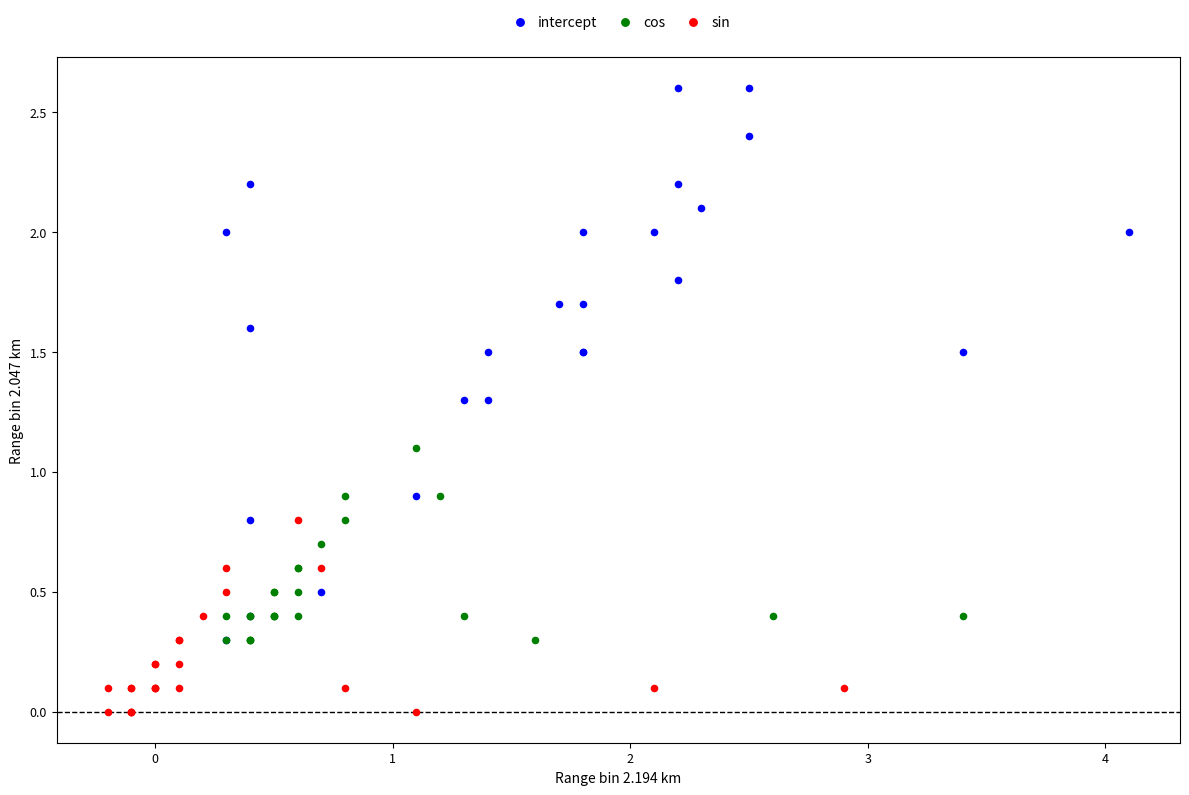

Which series reaches the maximum Y coordinate?

intercept